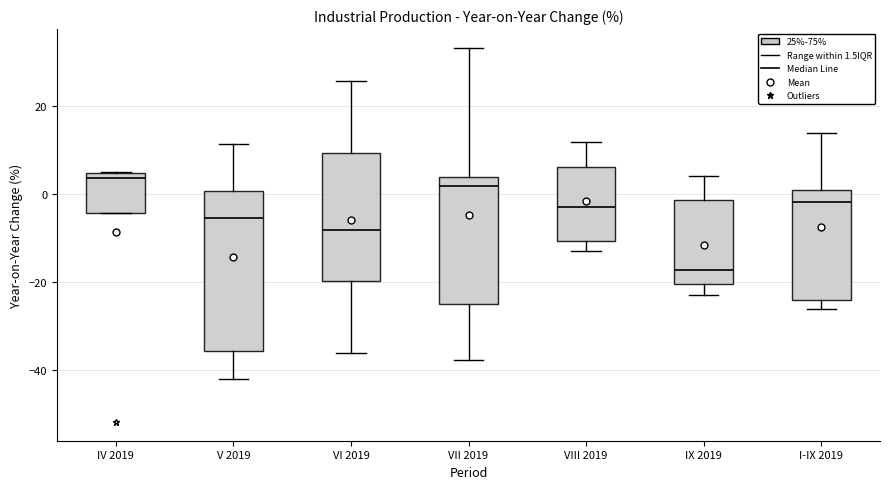

Comparing the boxes themselves (not the whiskers), which one is the tallest?

V 2019